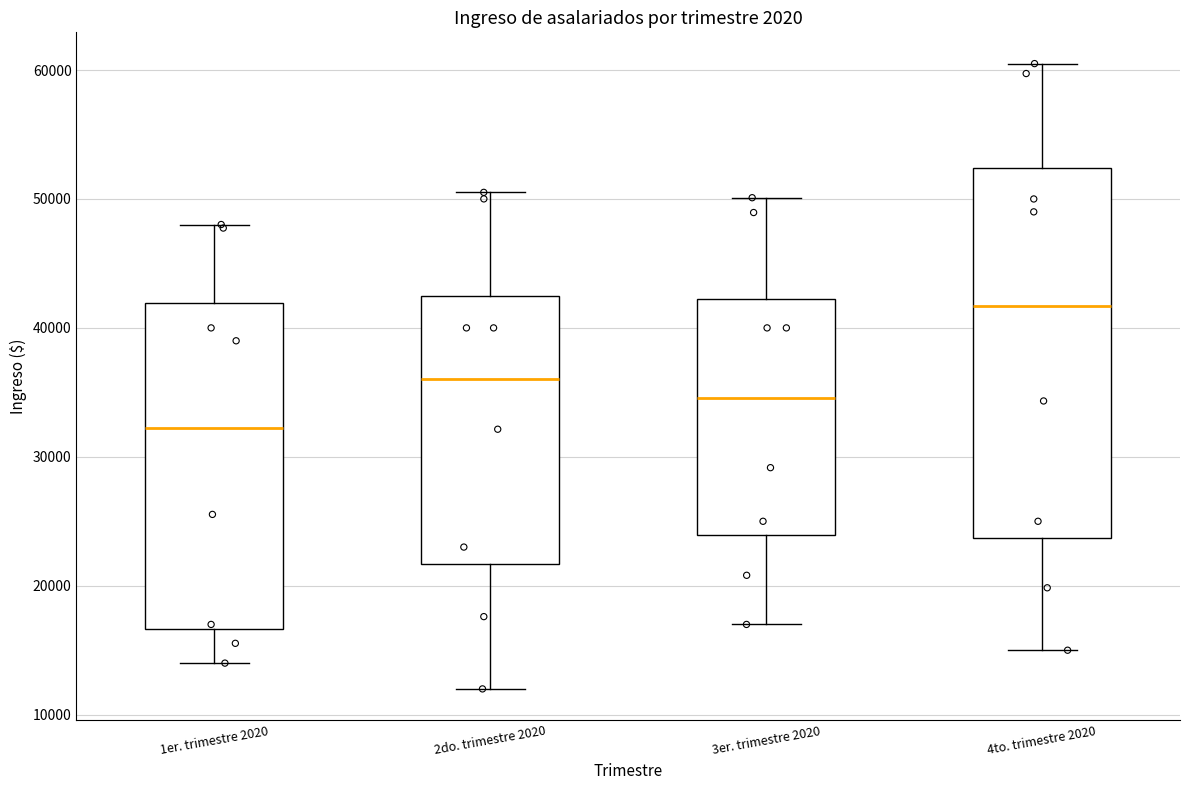

Reading left to right, read every box against the y-axis: the position of its median line, the range the box covers, and the ends of its whiskers. The values are not printed on the chart, so give them approximately, as read against the axis.

1er. trimestre 2020: median 32000, box 17000 to 42000, whiskers 14000 to 48000
2do. trimestre 2020: median 36000, box 22000 to 43000, whiskers 12000 to 51000
3er. trimestre 2020: median 35000, box 24000 to 42000, whiskers 17000 to 50000
4to. trimestre 2020: median 42000, box 24000 to 52000, whiskers 15000 to 60000